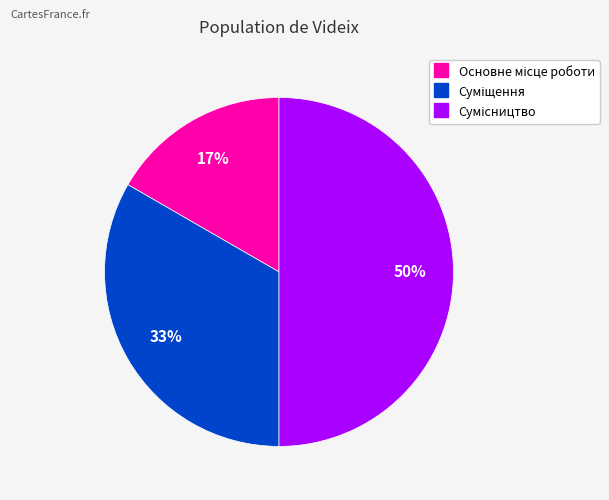

To the nearest percent, what is the average slice percentage?

33%